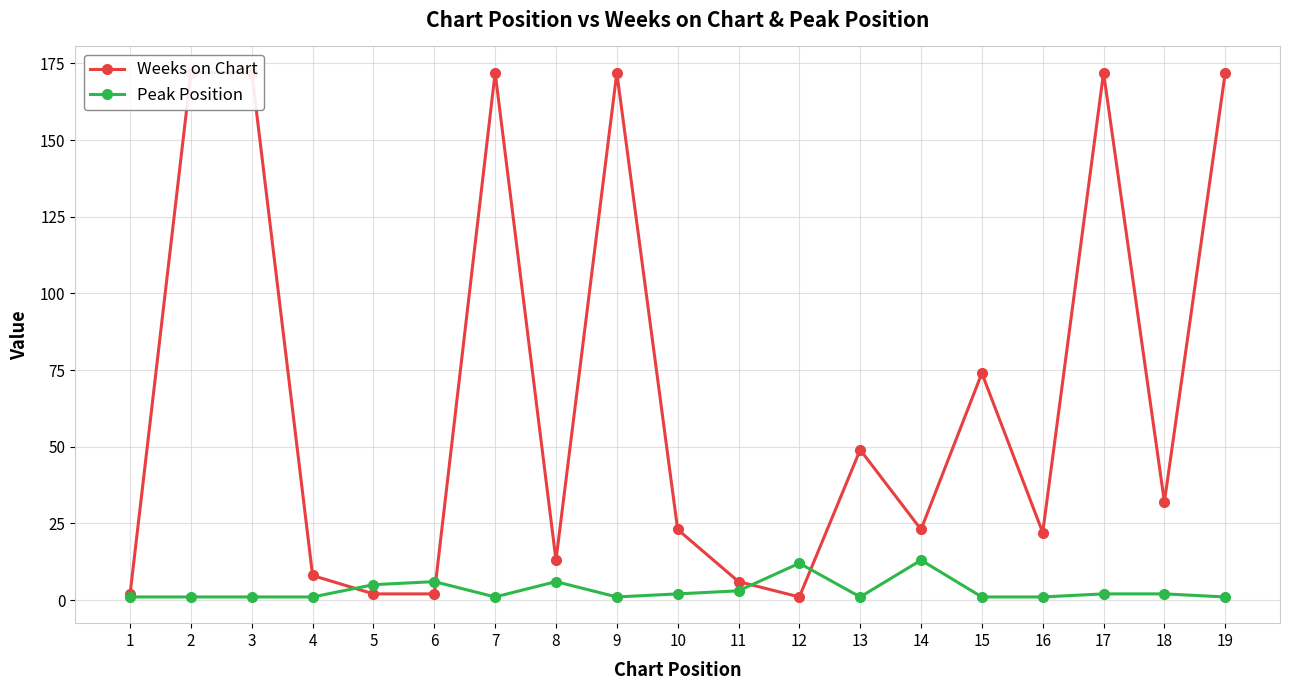

What is the difference between the second highest and minimum values in the Weeks on Chart series?

171